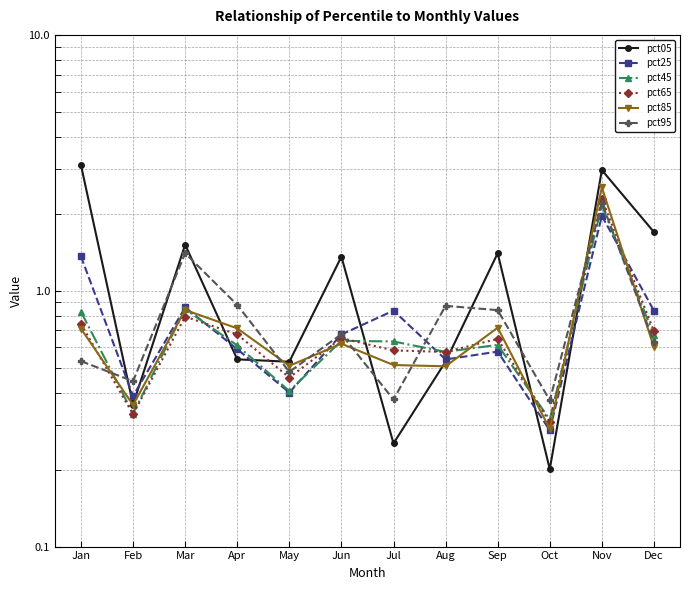

What is the difference between the second highest and second lowest values in the pct95 series?

1.0